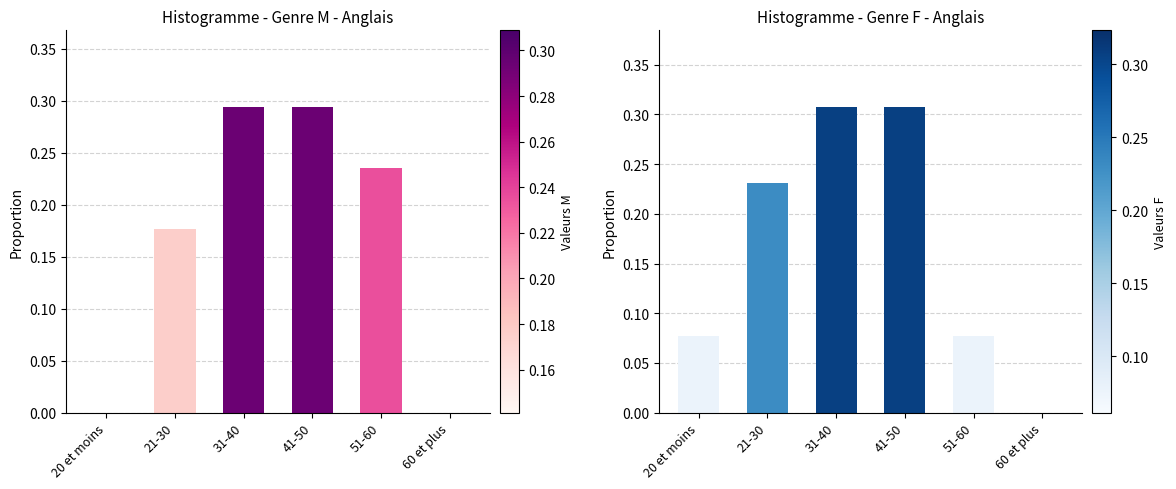

How many Genre M values are between 0 and 1?

6